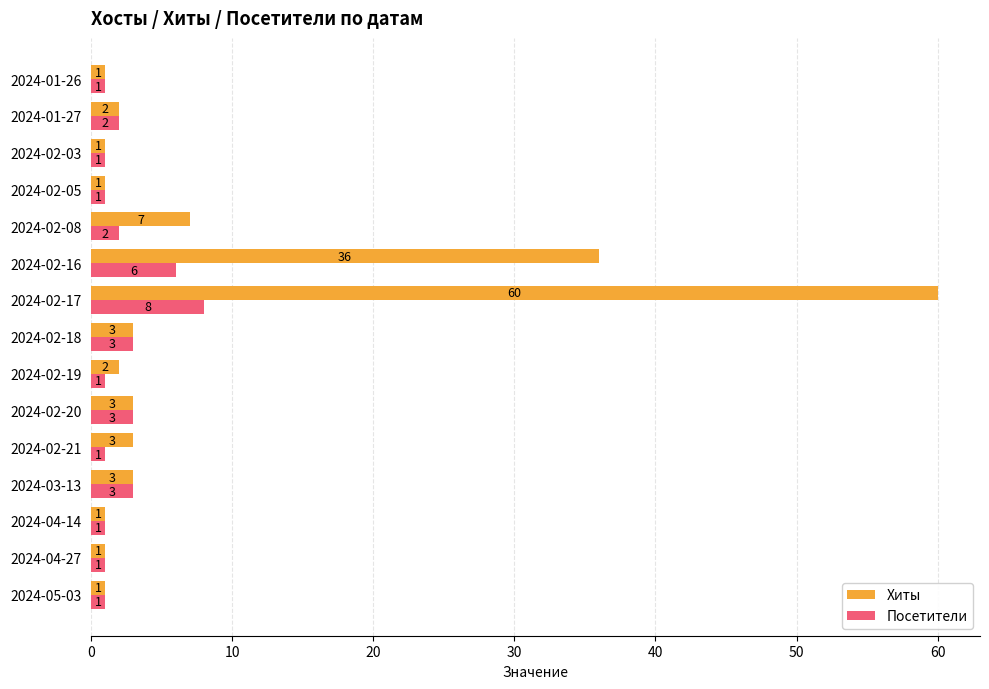

Which series has the largest range (max minus min)?

Хиты